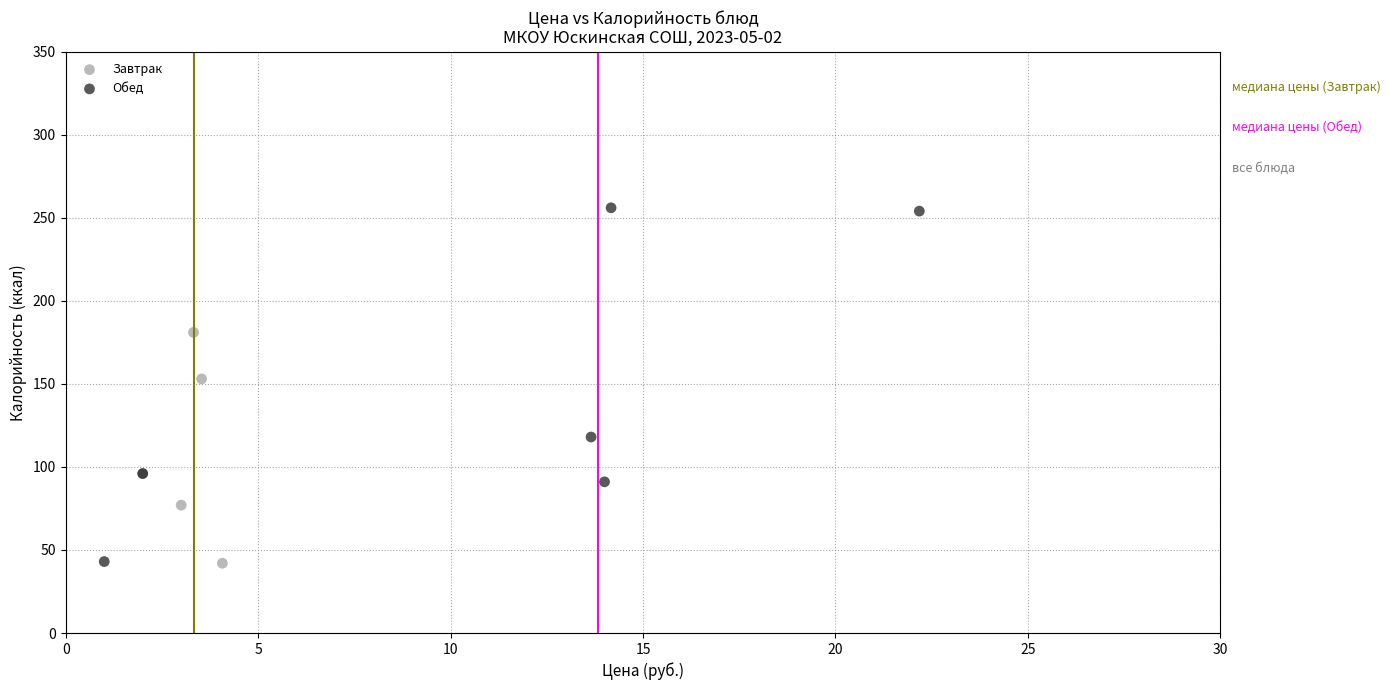

What are all the series names shown in the legend?

Завтрак, Обед